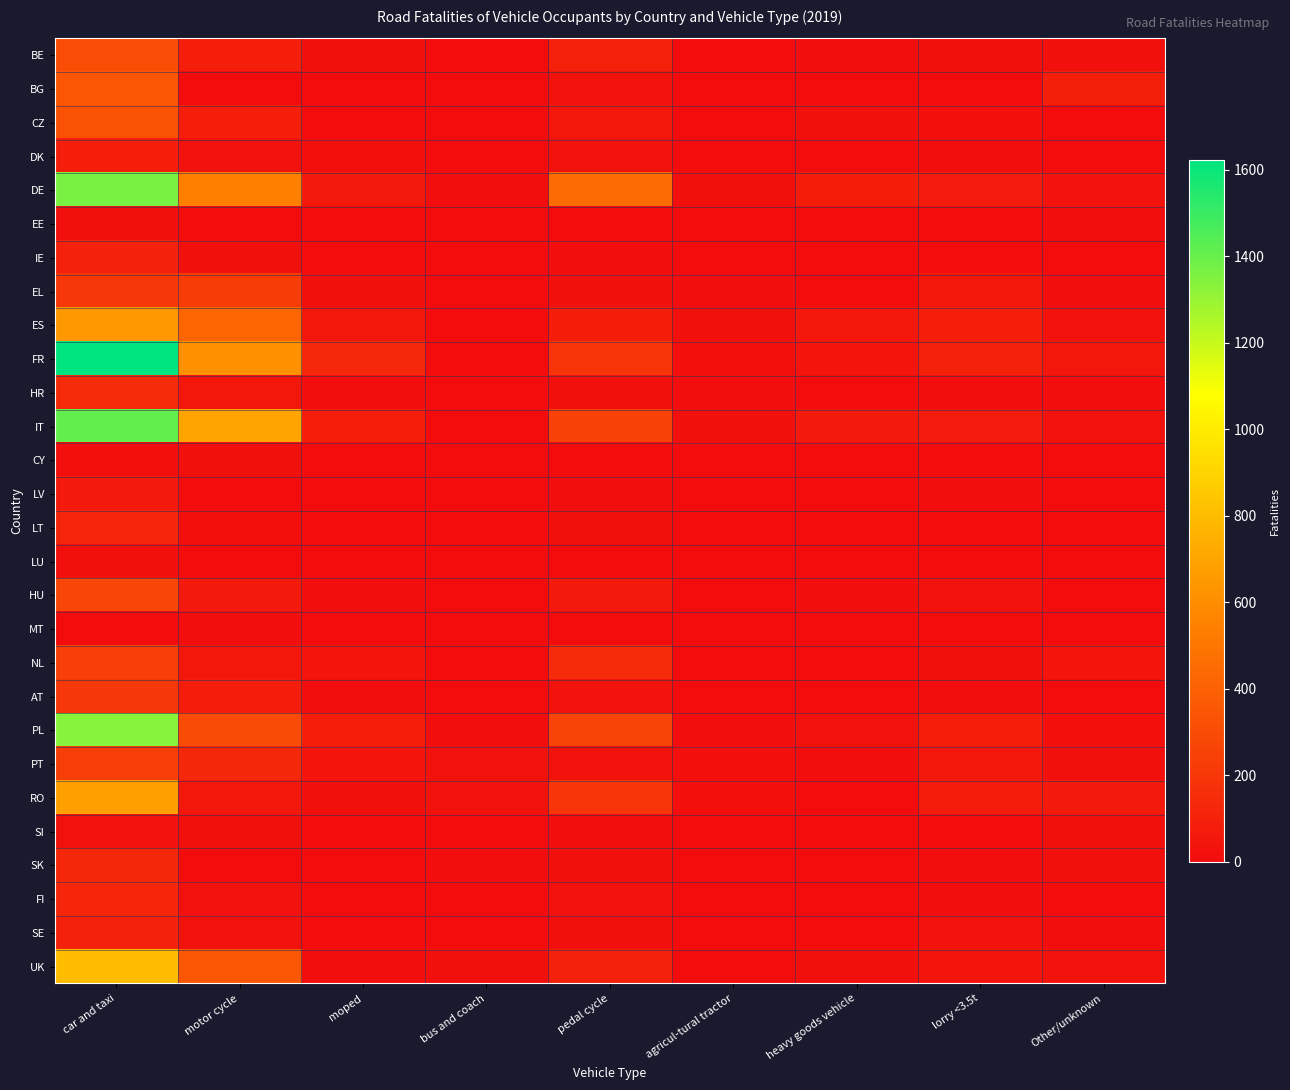

Which category has the highest value across all series?

car and taxi